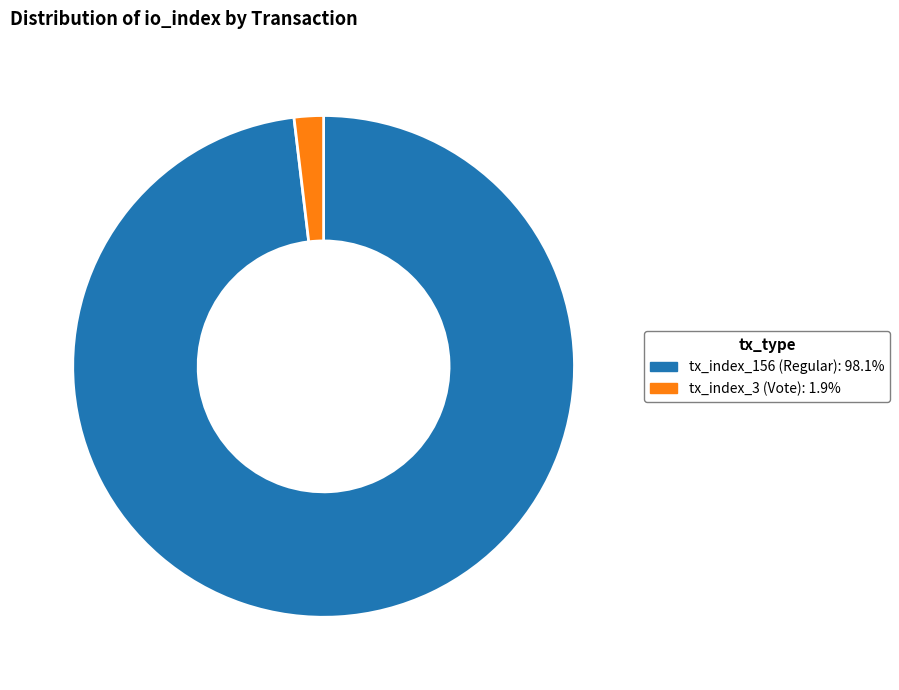

What is the ratio of the value at tx_index_156 (Regular): 98.1% to the value at tx_index_3 (Vote): 1.9%?

52.0